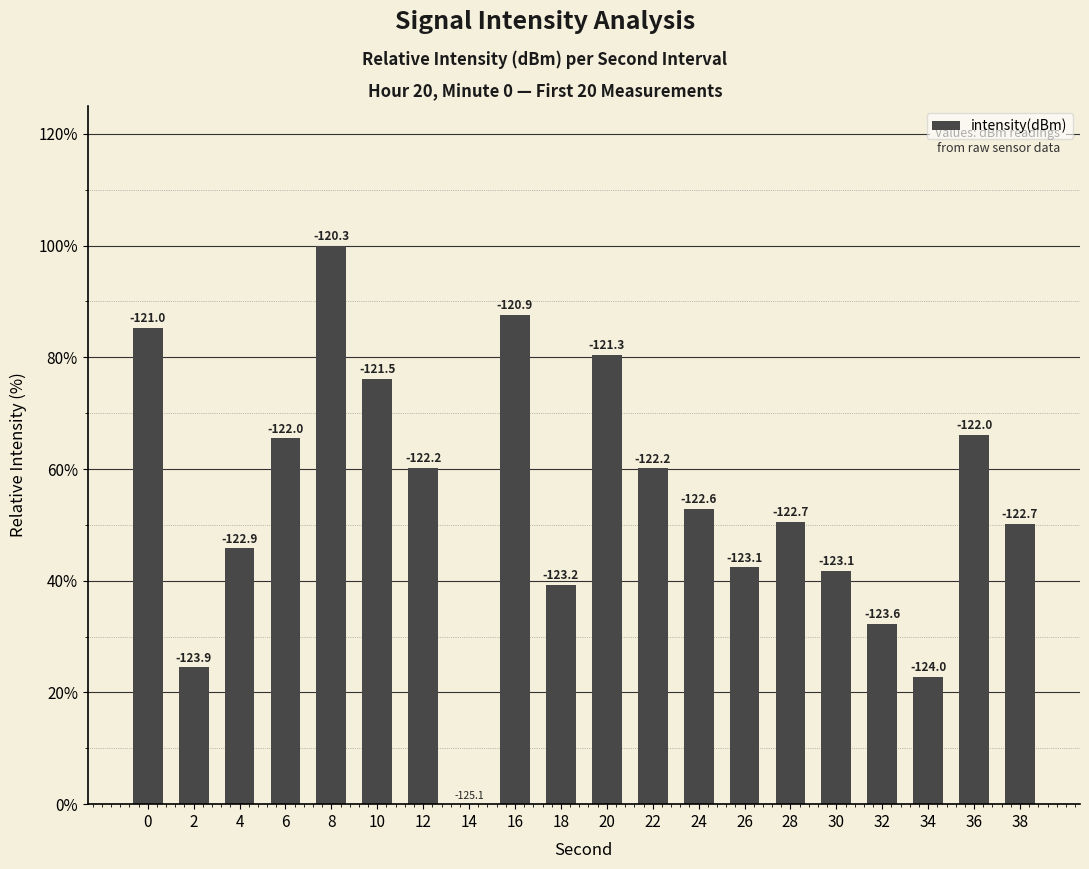

What is the maximum value shown in the chart?

100.0